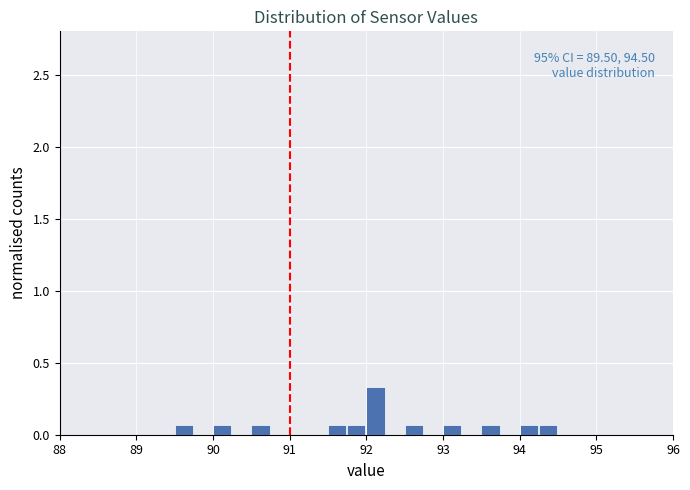

Around what value on the x-axis is the tallest bar? Give the approximate position of its centre, as read against the axis.

92.1